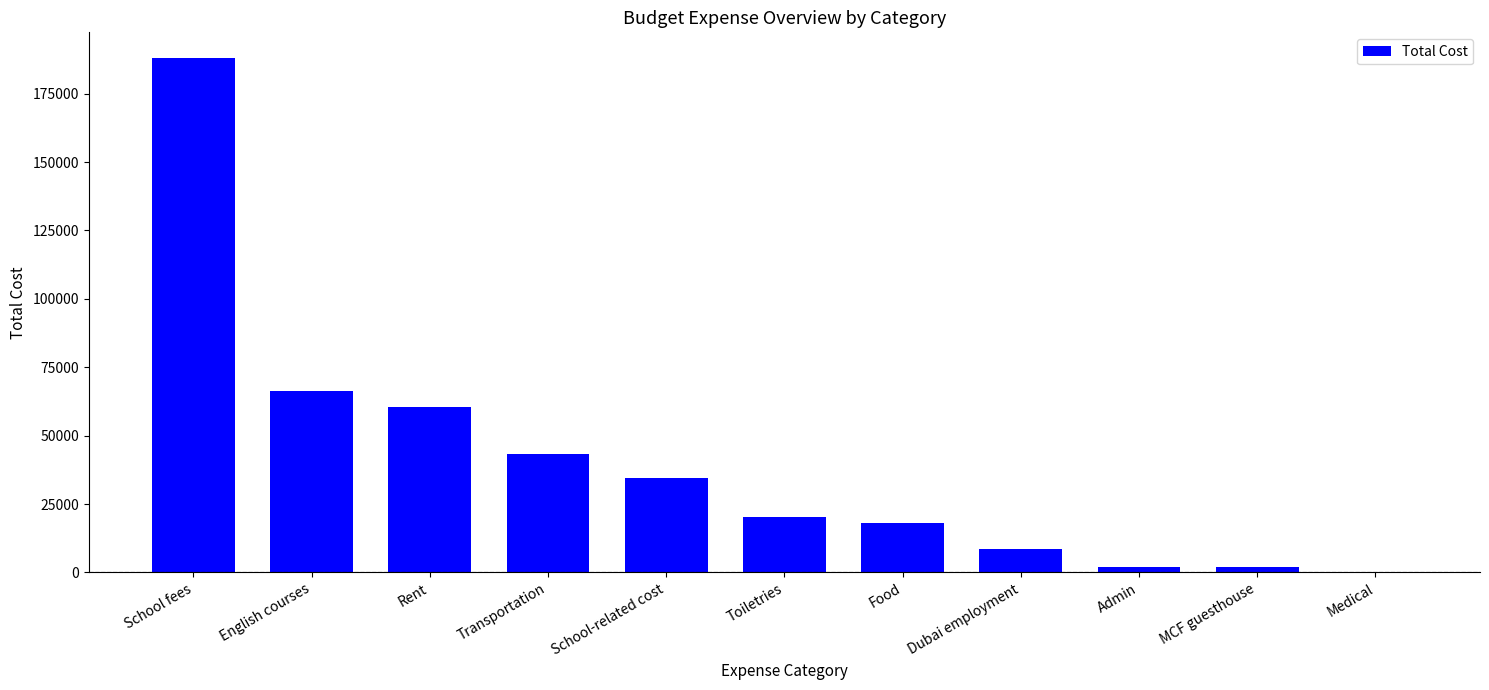

What is the ratio of the value at Transportation to the value at MCF guesthouse?

22.5